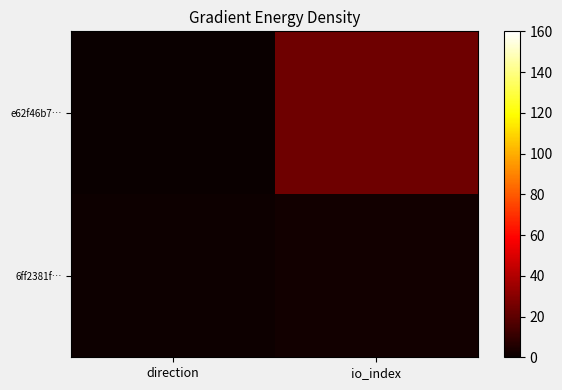

At which category is the sum across all series the highest?

io_index